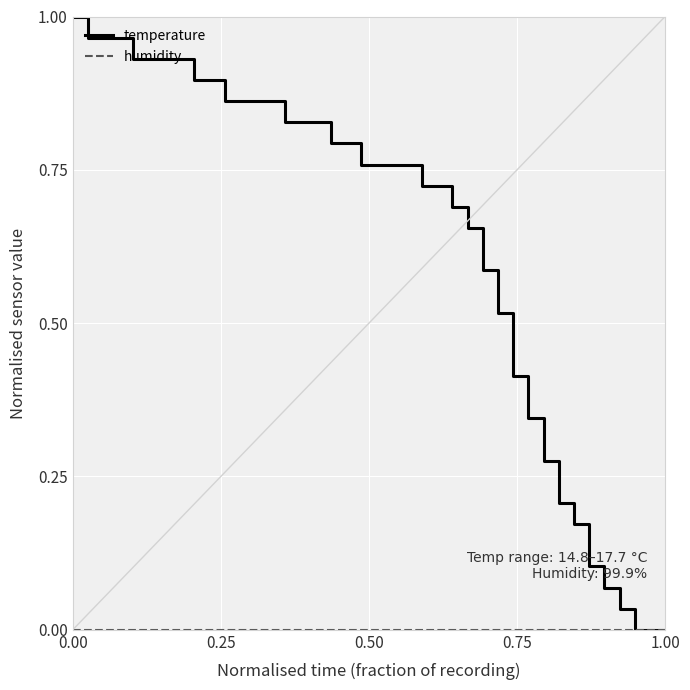

Which series has the largest range (max minus min)?

temperature